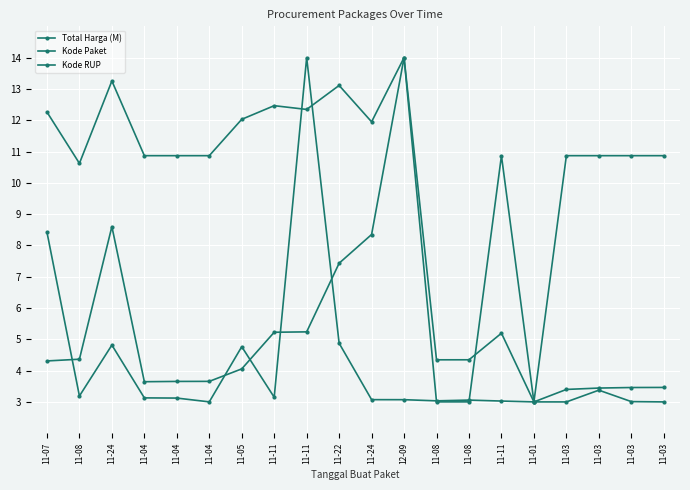

Count the number of data series in this chart.

3